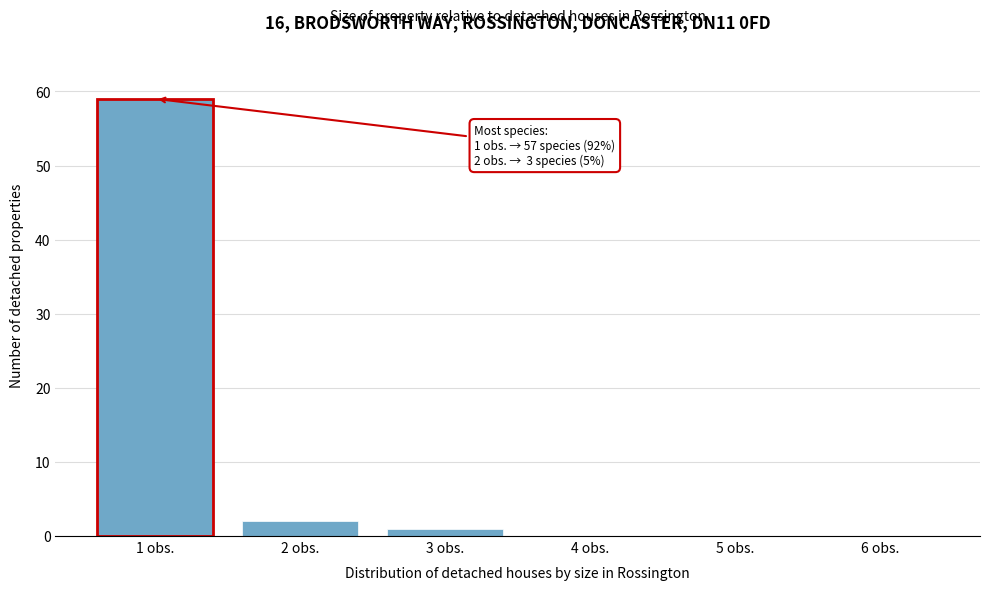

Reading right to left, what are all the values shown in this chart?

6 obs.=0	5 obs.=0	4 obs.=0	3 obs.=1	2 obs.=2	1 obs.=59